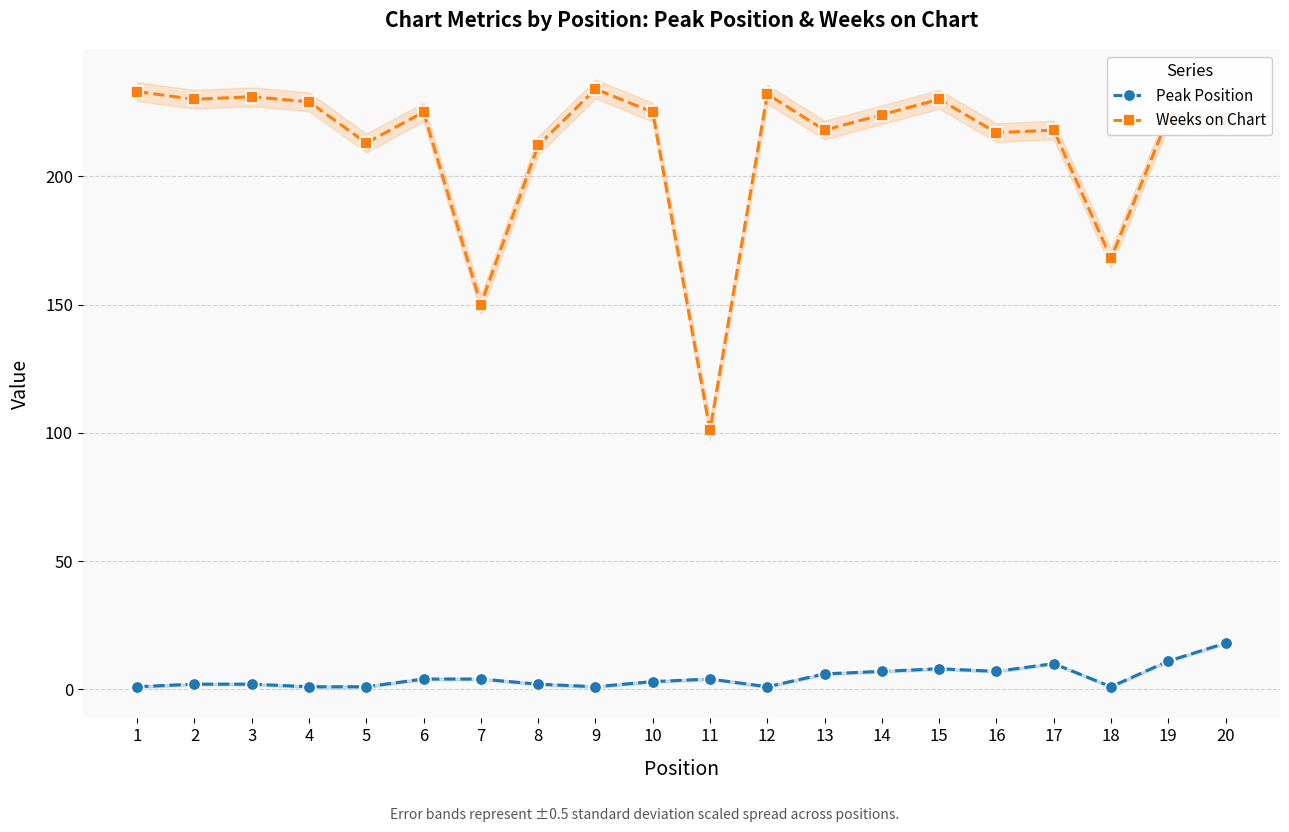

What is the difference between the maximum and minimum values in the Weeks on Chart series?

133